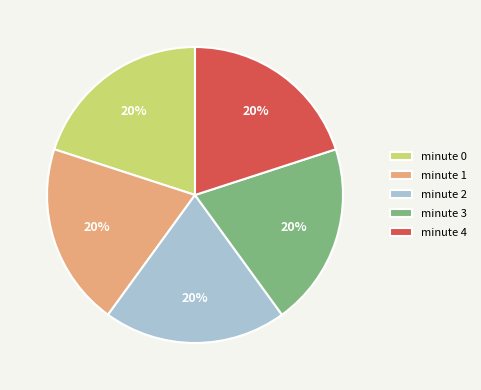

Is the sum of minute 1 and minute 0 greater than half?

No